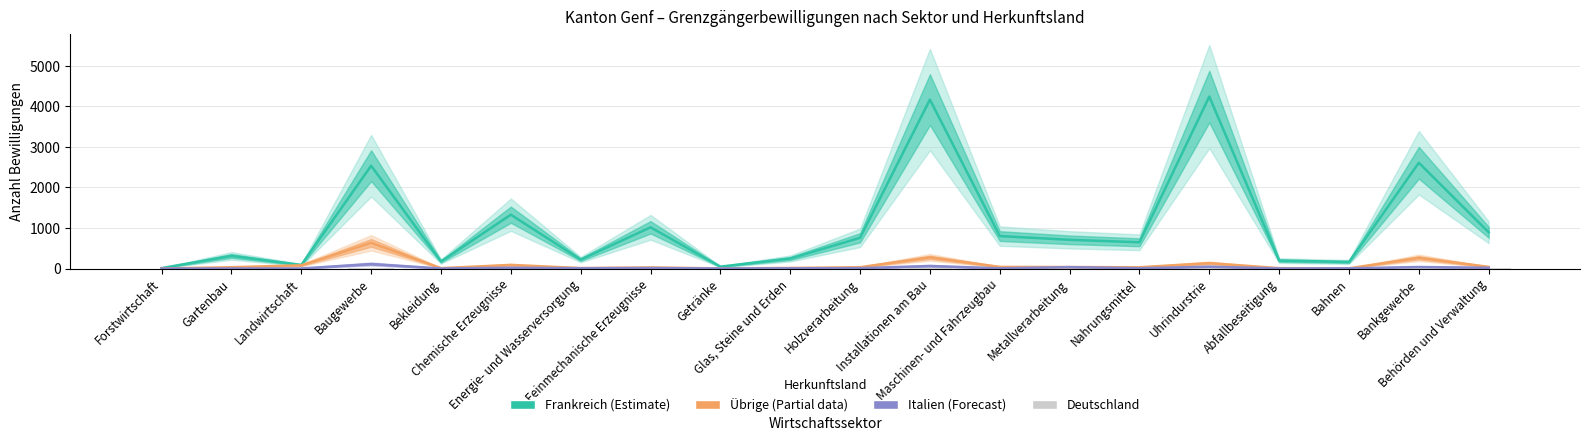

What is the difference between the highest and lowest values at Glas, Steine und Erden?

247